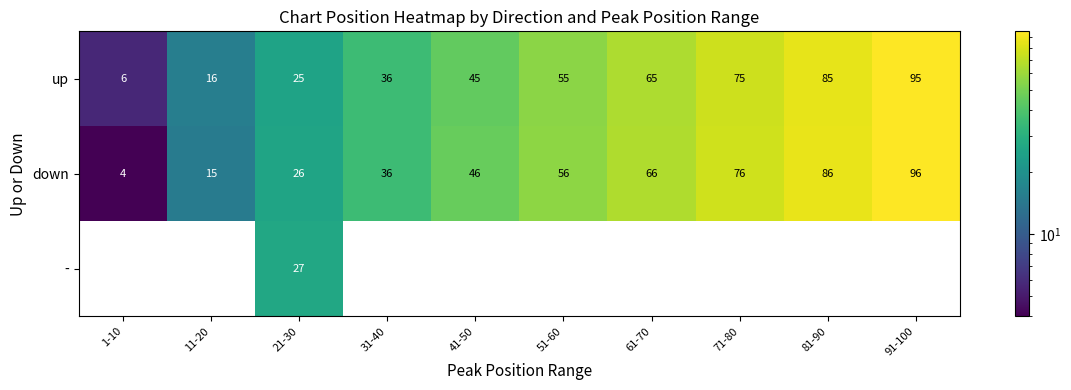

How many series are shown in this chart?

3